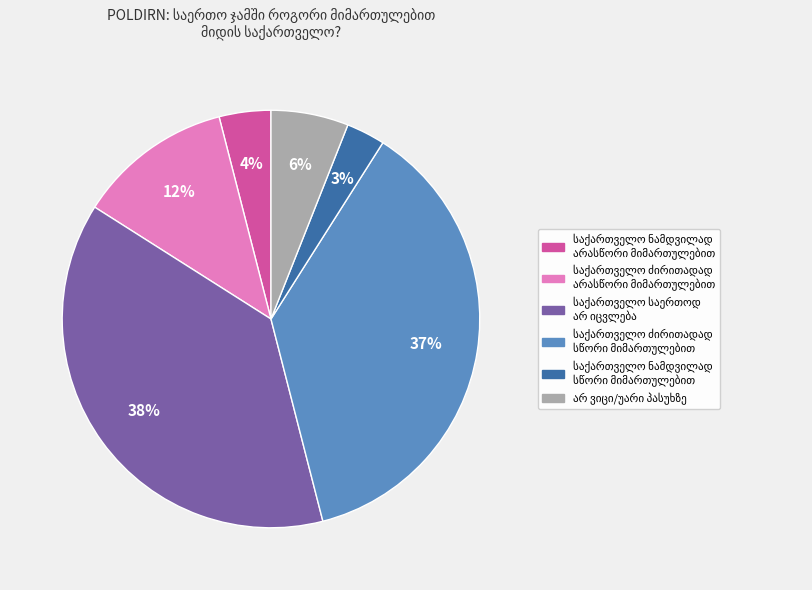

To the nearest percent, what is the average slice percentage?

17%